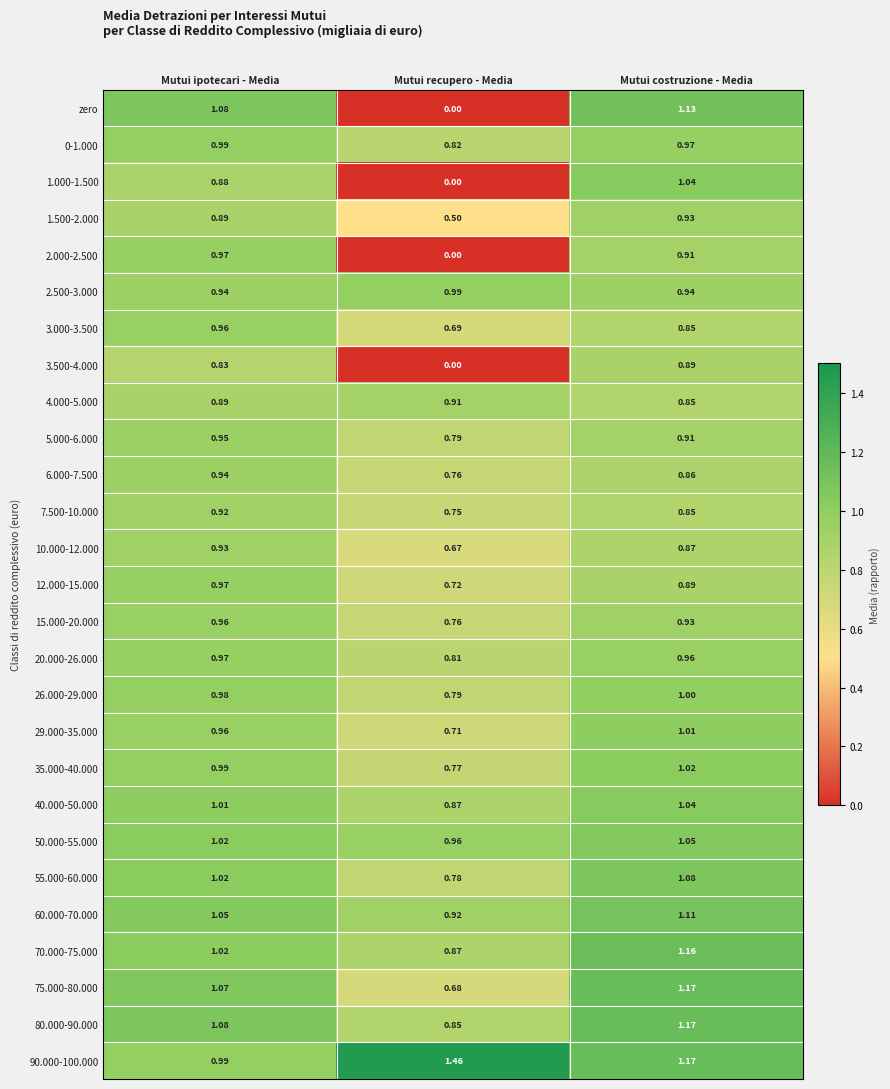

Which series has the largest range (max minus min)?

zero